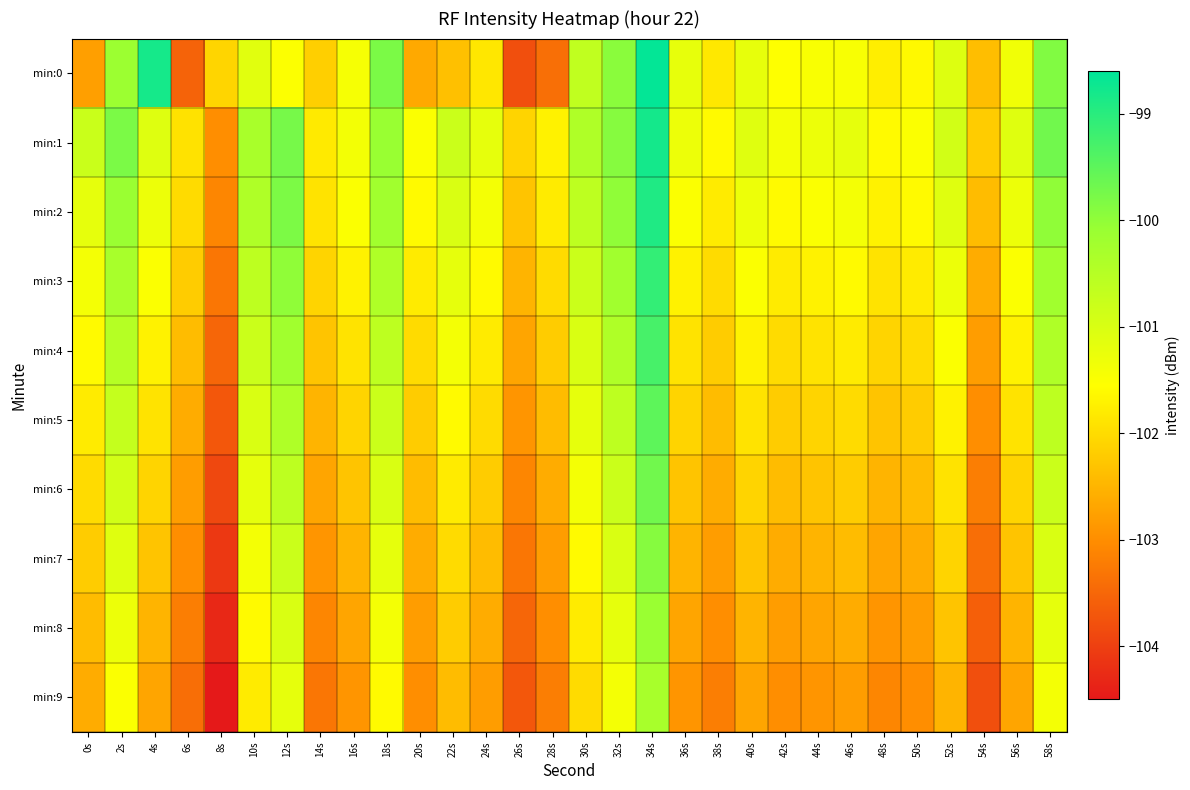

Reading left to right, list all the values displayed in this chart.

min:0: 0s=-102.8	2s=-100.1	4s=-98.8	6s=-103.5	8s=-102.1	10s=-101.1	12s=-101.5	14s=-102.2	16s=-101.4	18s=-99.8	20s=-102.6	22s=-102.3	24s=-101.9	26s=-103.8	28s=-103.4	30s=-100.6	32s=-99.9	34s=-98.6	36s=-101.2	38s=-101.8	40s=-101.2	42s=-101.5	44s=-101.5	46s=-101.4	48s=-101.8	50s=-101.6	52s=-101.1	54s=-102.4	56s=-101.3	58s=-99.8
min:1: 0s=-100.8	2s=-99.8	4s=-101.1	6s=-101.9	8s=-103.0	10s=-100.3	12s=-99.8	14s=-101.8	16s=-101.4	18s=-100.1	20s=-101.5	22s=-100.8	24s=-101.2	26s=-102.1	28s=-101.7	30s=-100.4	32s=-99.9	34s=-98.8	36s=-101.3	38s=-101.6	40s=-101.1	42s=-101.4	44s=-101.3	46s=-101.2	48s=-101.6	50s=-101.5	52s=-100.9	54s=-102.2	56s=-101.1	58s=-99.7
min:2: 0s=-101.2	2s=-100.1	4s=-101.3	6s=-102.0	8s=-103.1	10s=-100.4	12s=-99.8	14s=-101.9	16s=-101.5	18s=-100.2	20s=-101.6	22s=-101.0	24s=-101.4	26s=-102.3	28s=-101.8	30s=-100.6	32s=-100.0	34s=-98.9	36s=-101.5	38s=-101.8	40s=-101.3	42s=-101.6	44s=-101.5	46s=-101.4	48s=-101.7	50s=-101.6	52s=-101.1	54s=-102.4	56s=-101.3	58s=-100.0
min:3: 0s=-101.4	2s=-100.3	4s=-101.5	6s=-102.2	8s=-103.3	10s=-100.6	12s=-100.0	14s=-102.1	16s=-101.7	18s=-100.4	20s=-101.8	22s=-101.2	24s=-101.6	26s=-102.5	28s=-102.0	30s=-100.8	32s=-100.2	34s=-99.1	36s=-101.7	38s=-102.0	40s=-101.5	42s=-101.8	44s=-101.7	46s=-101.6	48s=-101.9	50s=-101.8	52s=-101.3	54s=-102.6	56s=-101.5	58s=-100.2
min:4: 0s=-101.6	2s=-100.5	4s=-101.7	6s=-102.4	8s=-103.5	10s=-100.8	12s=-100.2	14s=-102.3	16s=-101.9	18s=-100.6	20s=-102.0	22s=-101.4	24s=-101.8	26s=-102.7	28s=-102.2	30s=-101.0	32s=-100.4	34s=-99.3	36s=-101.9	38s=-102.2	40s=-101.7	42s=-102.0	44s=-101.9	46s=-101.8	48s=-102.1	50s=-102.0	52s=-101.5	54s=-102.8	56s=-101.7	58s=-100.4
min:5: 0s=-101.8	2s=-100.7	4s=-101.9	6s=-102.6	8s=-103.7	10s=-101.0	12s=-100.4	14s=-102.5	16s=-102.1	18s=-100.8	20s=-102.2	22s=-101.6	24s=-102.0	26s=-102.9	28s=-102.4	30s=-101.2	32s=-100.6	34s=-99.5	36s=-102.1	38s=-102.4	40s=-101.9	42s=-102.2	44s=-102.1	46s=-102.0	48s=-102.3	50s=-102.2	52s=-101.7	54s=-103.0	56s=-101.9	58s=-100.6
min:6: 0s=-102.0	2s=-100.9	4s=-102.1	6s=-102.8	8s=-103.9	10s=-101.2	12s=-100.6	14s=-102.7	16s=-102.3	18s=-101.0	20s=-102.4	22s=-101.8	24s=-102.2	26s=-103.1	28s=-102.6	30s=-101.4	32s=-100.8	34s=-99.7	36s=-102.3	38s=-102.6	40s=-102.1	42s=-102.4	44s=-102.3	46s=-102.2	48s=-102.5	50s=-102.4	52s=-101.9	54s=-103.2	56s=-102.1	58s=-100.8
min:7: 0s=-102.2	2s=-101.1	4s=-102.3	6s=-103.0	8s=-104.1	10s=-101.4	12s=-100.8	14s=-102.9	16s=-102.5	18s=-101.2	20s=-102.6	22s=-102.0	24s=-102.4	26s=-103.3	28s=-102.8	30s=-101.6	32s=-101.0	34s=-99.9	36s=-102.5	38s=-102.8	40s=-102.3	42s=-102.6	44s=-102.5	46s=-102.4	48s=-102.7	50s=-102.6	52s=-102.1	54s=-103.4	56s=-102.3	58s=-101.0
min:8: 0s=-102.4	2s=-101.3	4s=-102.5	6s=-103.2	8s=-104.3	10s=-101.6	12s=-101.0	14s=-103.1	16s=-102.7	18s=-101.4	20s=-102.8	22s=-102.2	24s=-102.6	26s=-103.5	28s=-103.0	30s=-101.8	32s=-101.2	34s=-100.1	36s=-102.7	38s=-103.0	40s=-102.5	42s=-102.8	44s=-102.7	46s=-102.6	48s=-102.9	50s=-102.8	52s=-102.3	54s=-103.6	56s=-102.5	58s=-101.2
min:9: 0s=-102.6	2s=-101.5	4s=-102.7	6s=-103.4	8s=-104.5	10s=-101.8	12s=-101.2	14s=-103.3	16s=-102.9	18s=-101.6	20s=-103.0	22s=-102.4	24s=-102.8	26s=-103.7	28s=-103.2	30s=-102.0	32s=-101.4	34s=-100.3	36s=-102.9	38s=-103.2	40s=-102.7	42s=-103.0	44s=-102.9	46s=-102.8	48s=-103.1	50s=-103.0	52s=-102.5	54s=-103.8	56s=-102.7	58s=-101.4